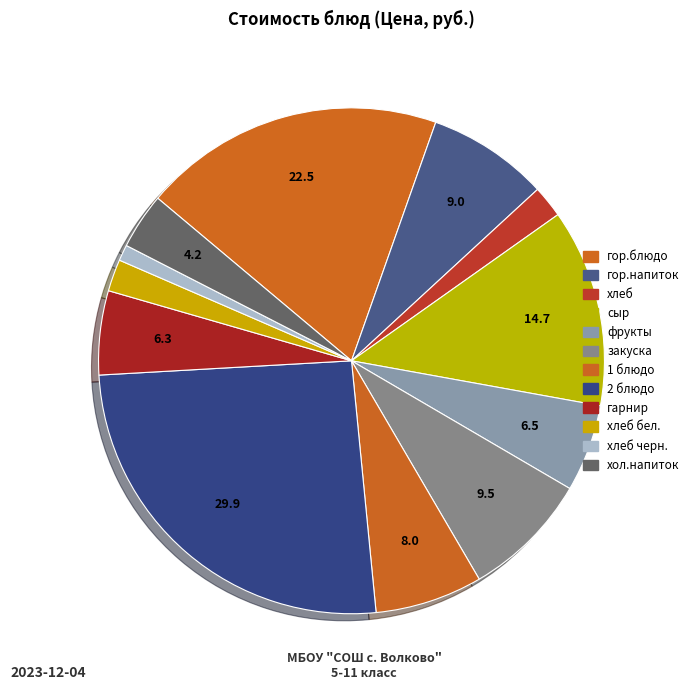

Which has a higher value, хлеб or хлеб бел.?

хлеб